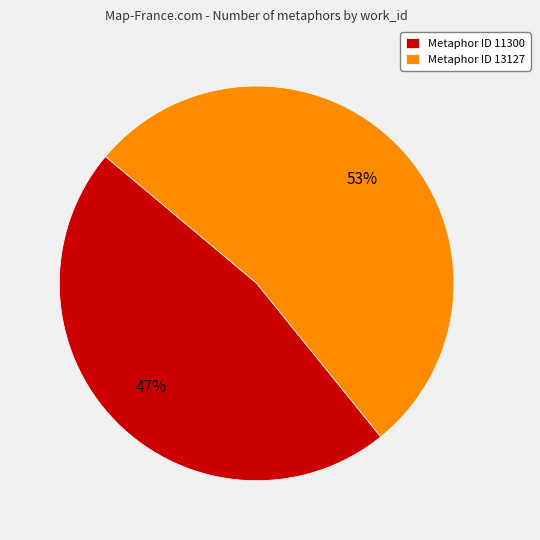

To the nearest percent, what percentage of the pie is Metaphor ID 13127?

53%